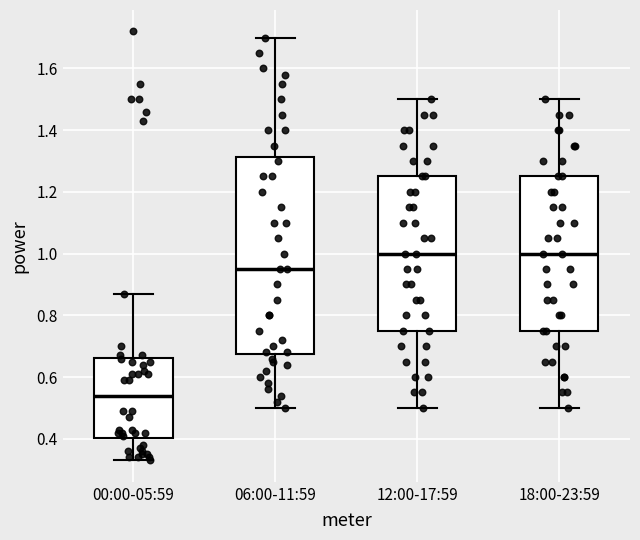

Comparing the boxes themselves (not the whiskers), which one is the tallest?

06:00-11:59